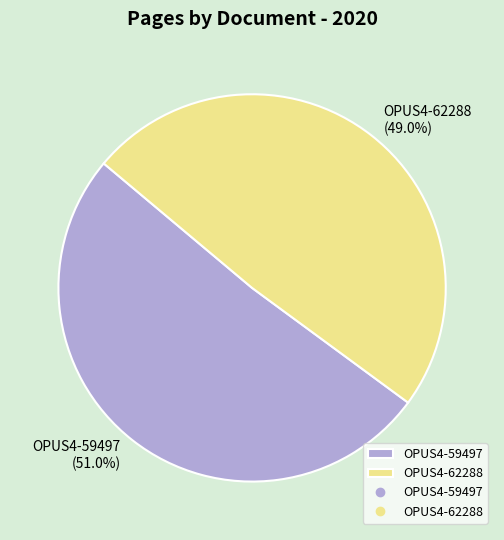

How many segments does this pie chart have?

2